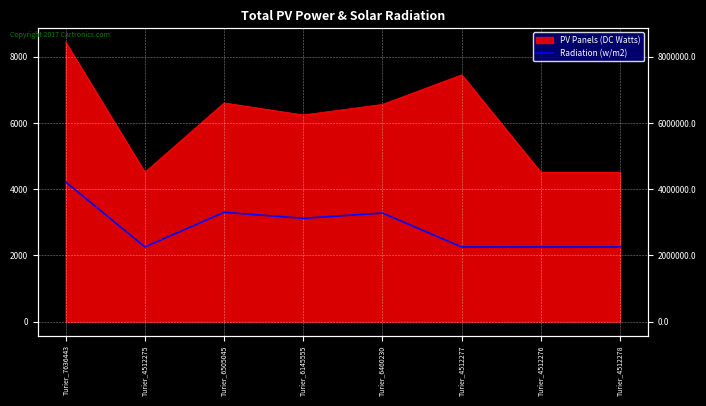

What is the label of the 6th point from the right?

Turier_6505045